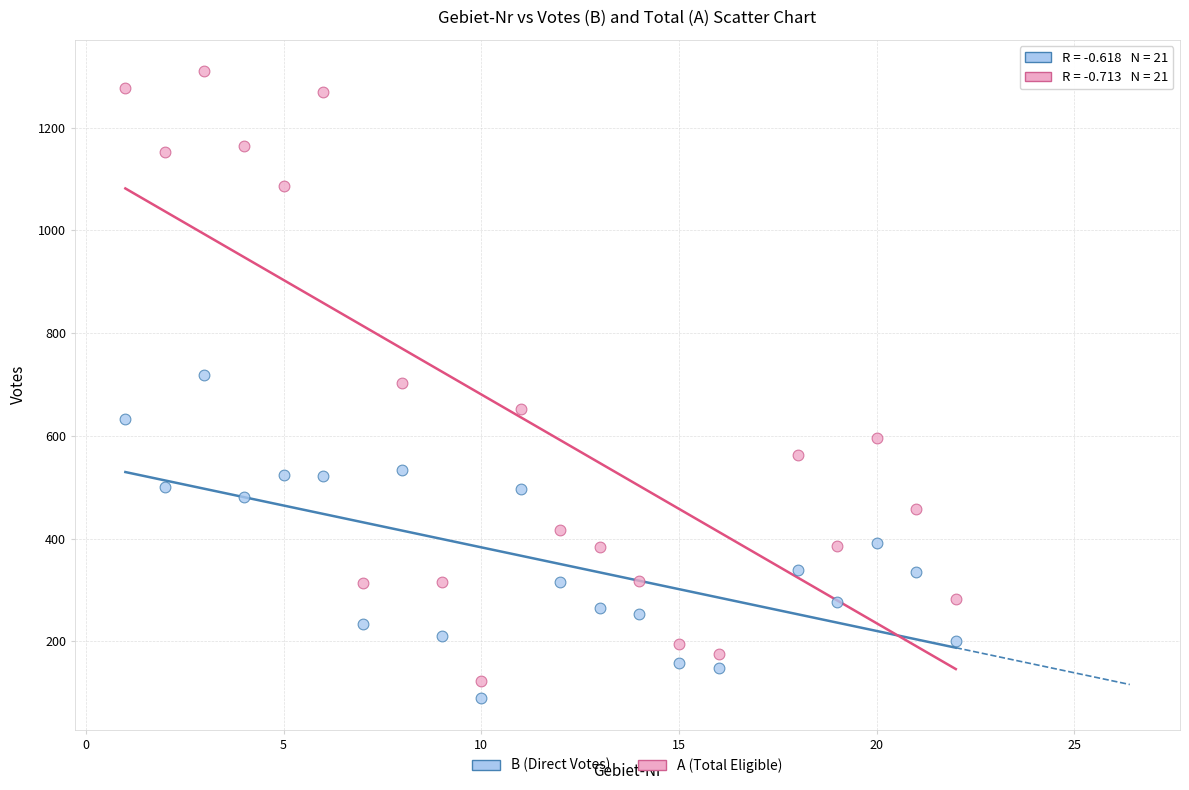

Across all data points, what is the range of Y values (max minus min)?

1221